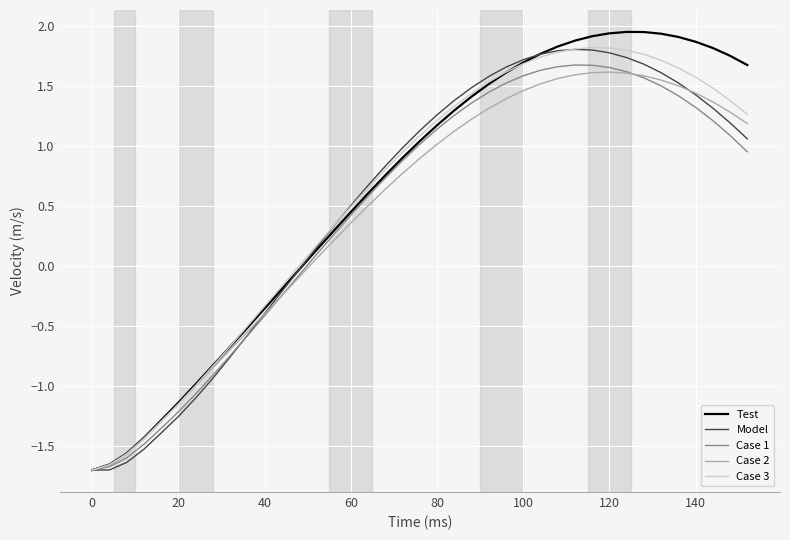

How many values in Case 1 are below zero?

13